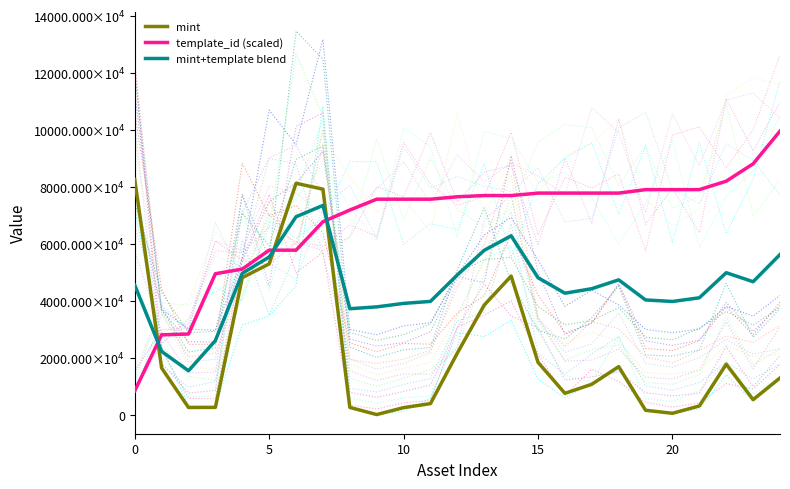

True or false: mint+template blend and template_id (scaled) intersect in this chart.

True